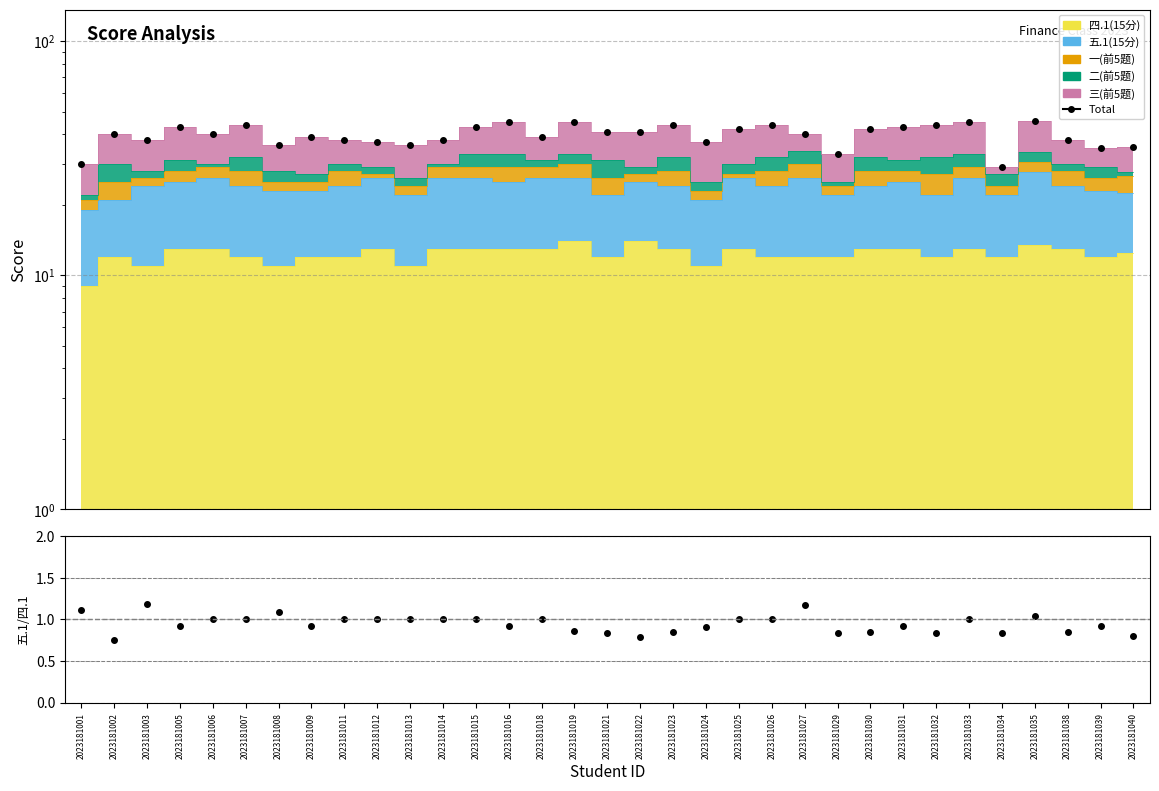

What is the total value across all series at 2023181005?

43.9